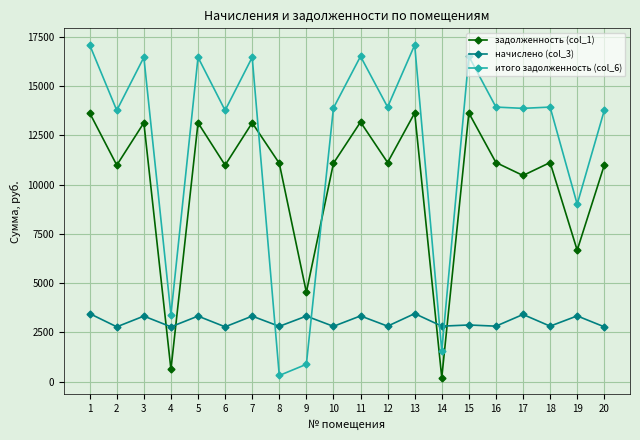

What is the minimum value for задолженность (col_1)?

201.6